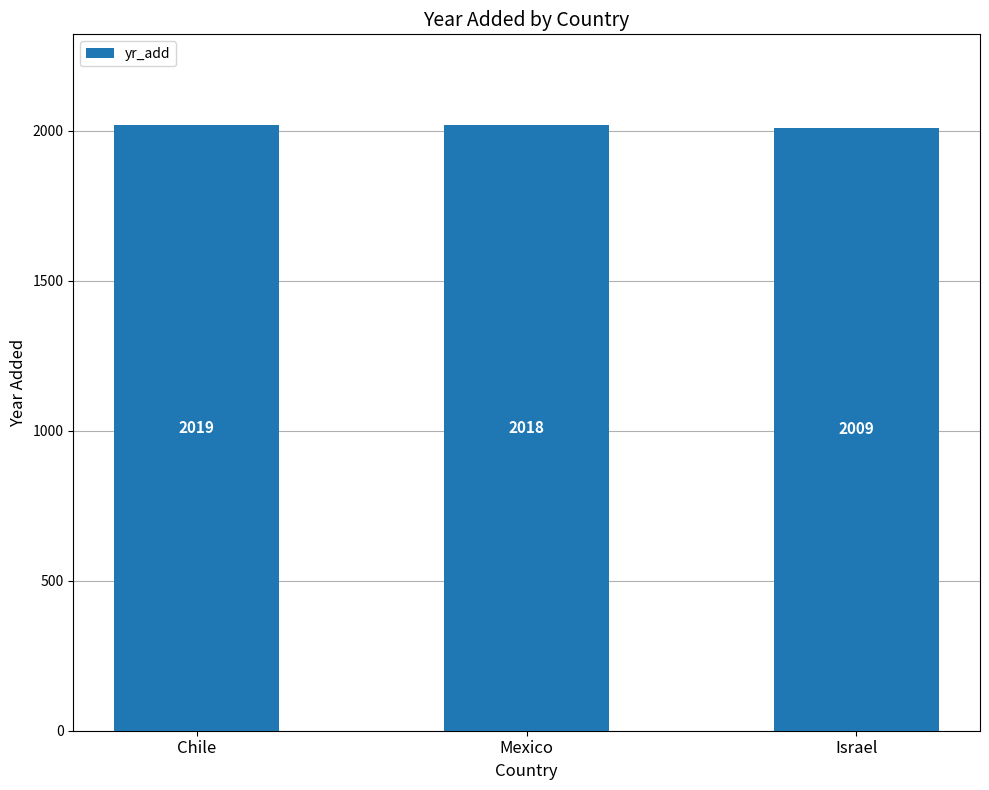

At which label is the value closest to 2014?

Mexico